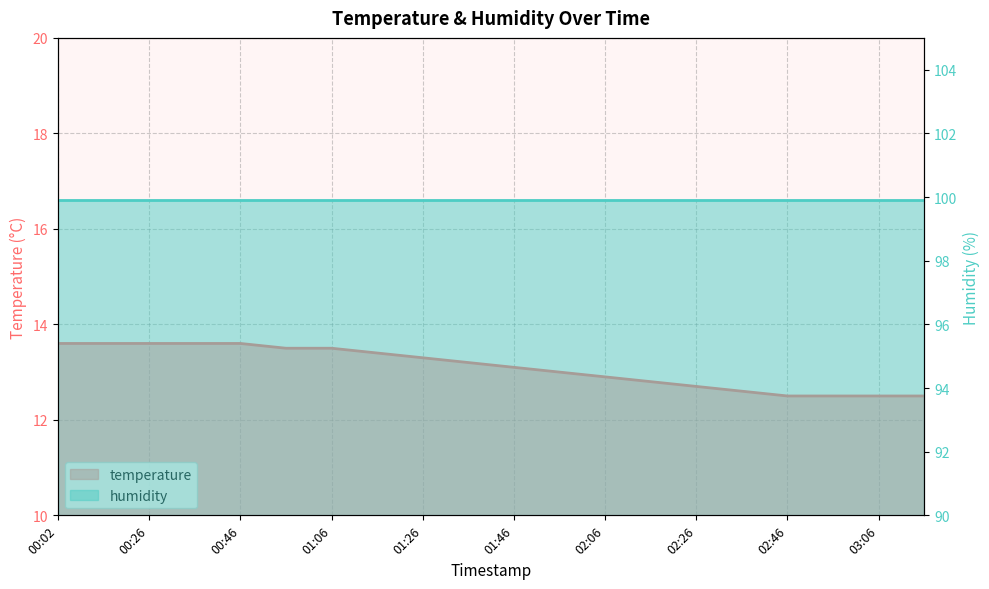

Reading right to left, list all the values displayed in this chart.

03:16=12.5	03:06=12.5	02:56=12.5	02:46=12.5	02:36=12.6	02:26=12.7	02:16=12.8	02:06=12.9	01:56=13.0	01:46=13.1	01:36=13.2	01:26=13.3	01:16=13.4	01:06=13.5	00:56=13.5	00:46=13.6	00:36=13.6	00:26=13.6	00:14=13.6	00:02=13.6